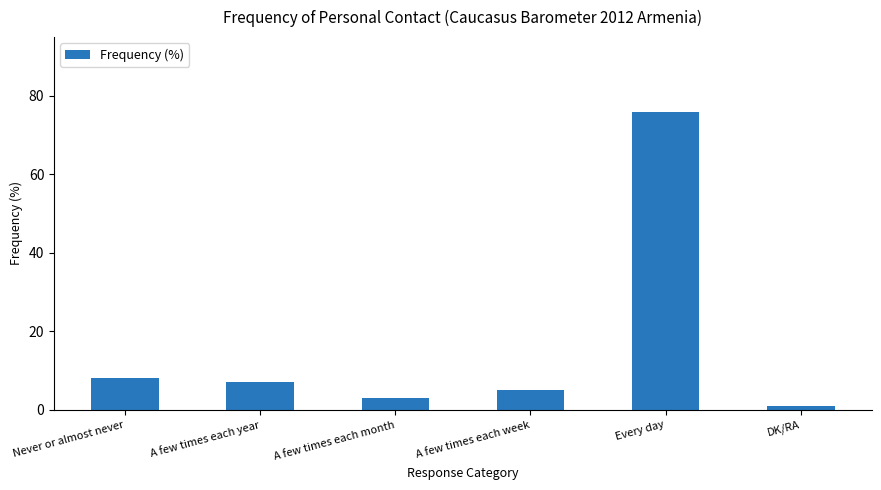

Are the bars grouped side by side (vs. stacked)?

No